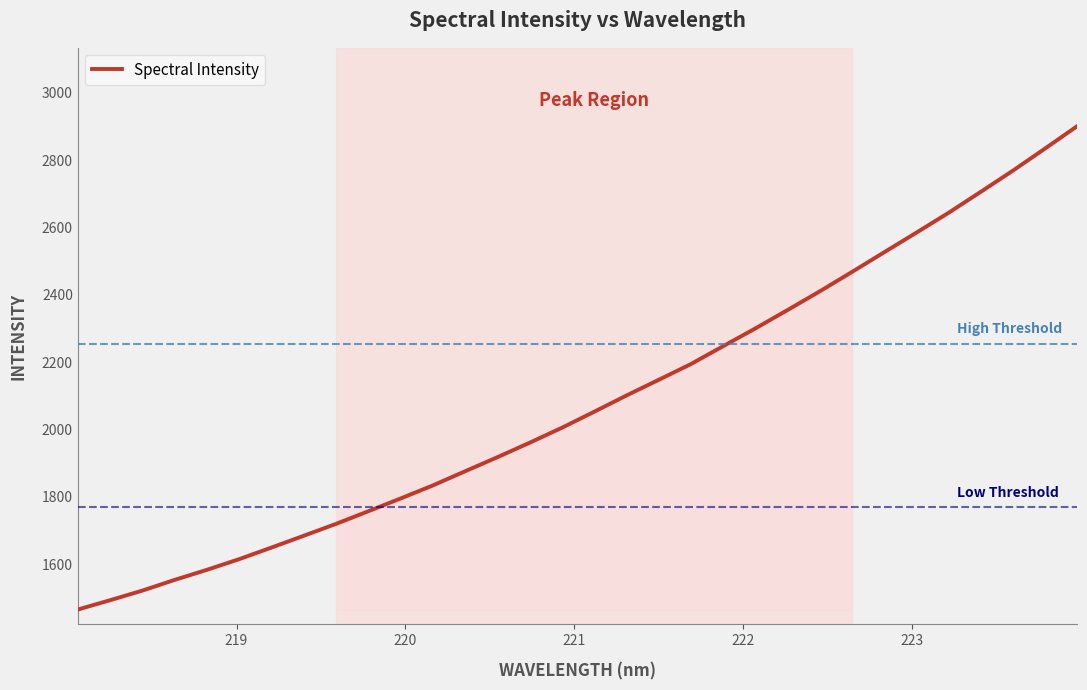

What is the greatest value displayed?

2901.5